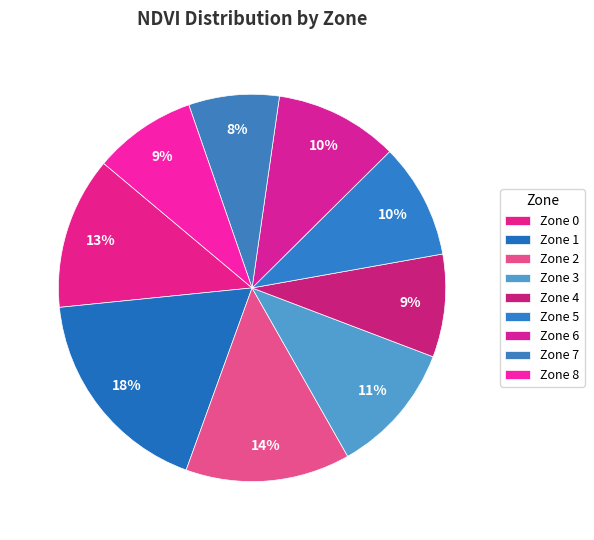

How many slices are in this pie chart?

9